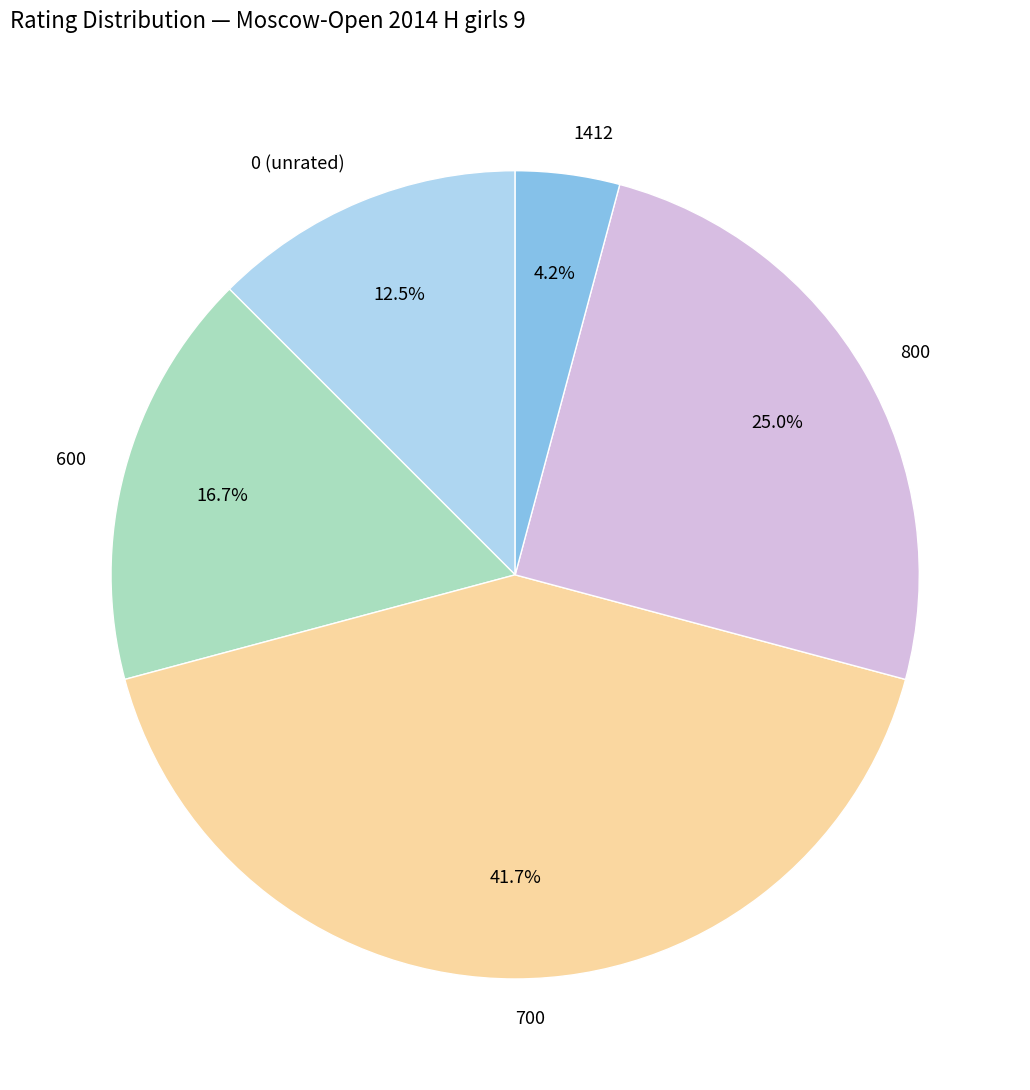

Count the number of slices in the pie.

5